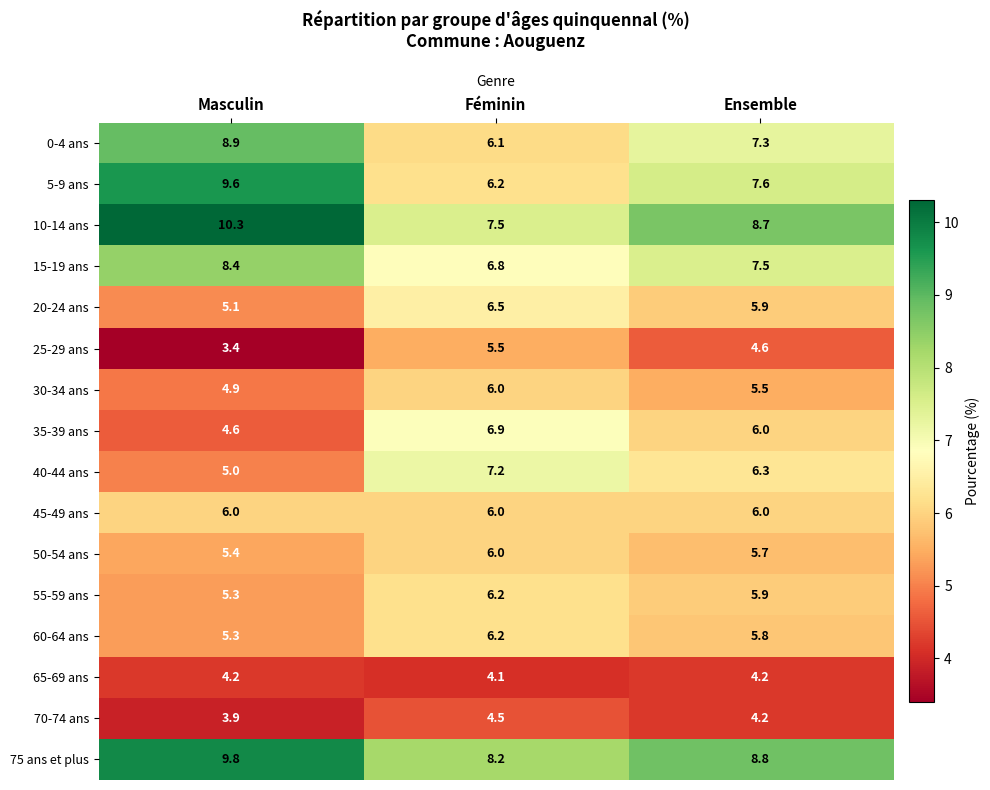

At which label is 30-34 ans closest to 5?

Masculin